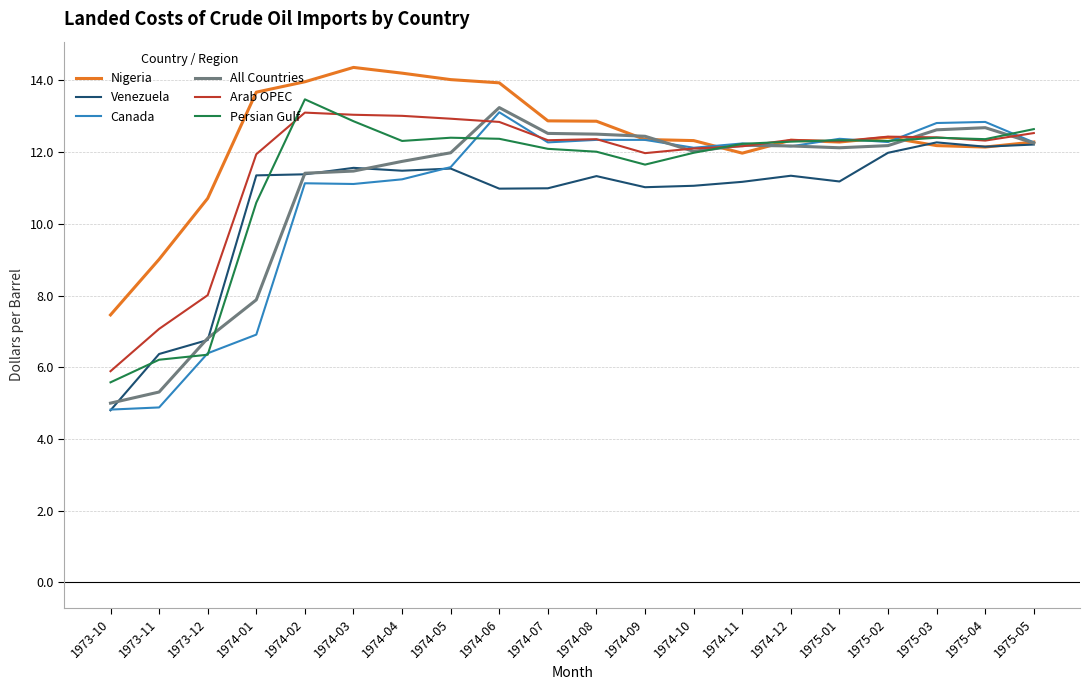

What position from the left is 1975-04?

19